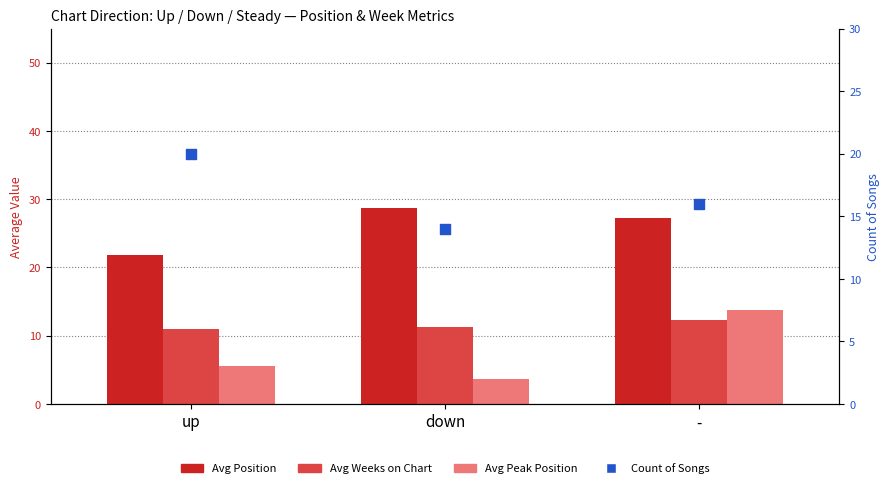

Is the value of Avg Peak Position at up greater than the value of Count of Songs at down?

No